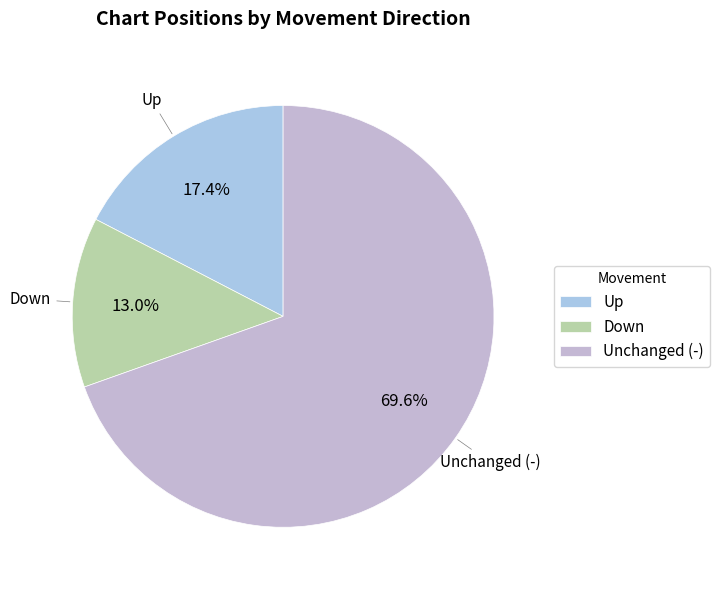

What is the majority slice?

Unchanged (-)